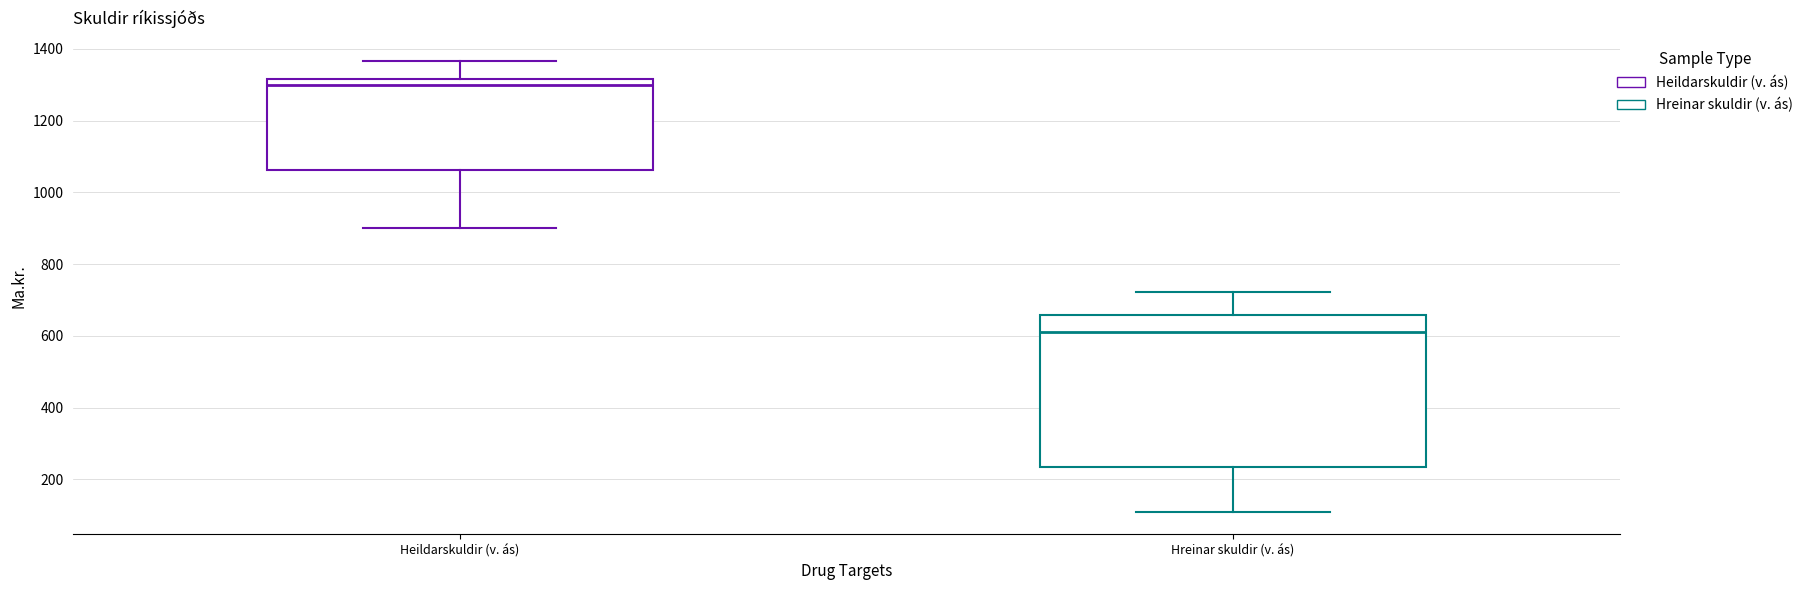

Where does the upper whisker of the box for Heildarskuldir (v. ás) end on the y-axis? The values are not printed on the chart, so give them approximately, as read against the axis.

1360